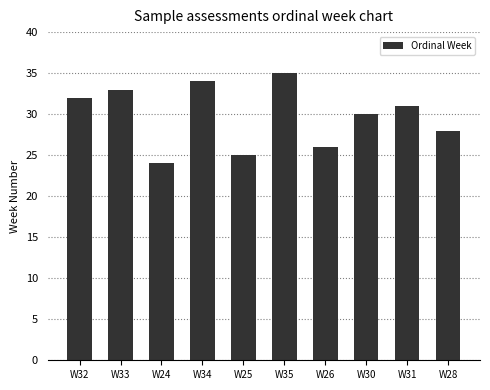

How many bars are there in total?

10